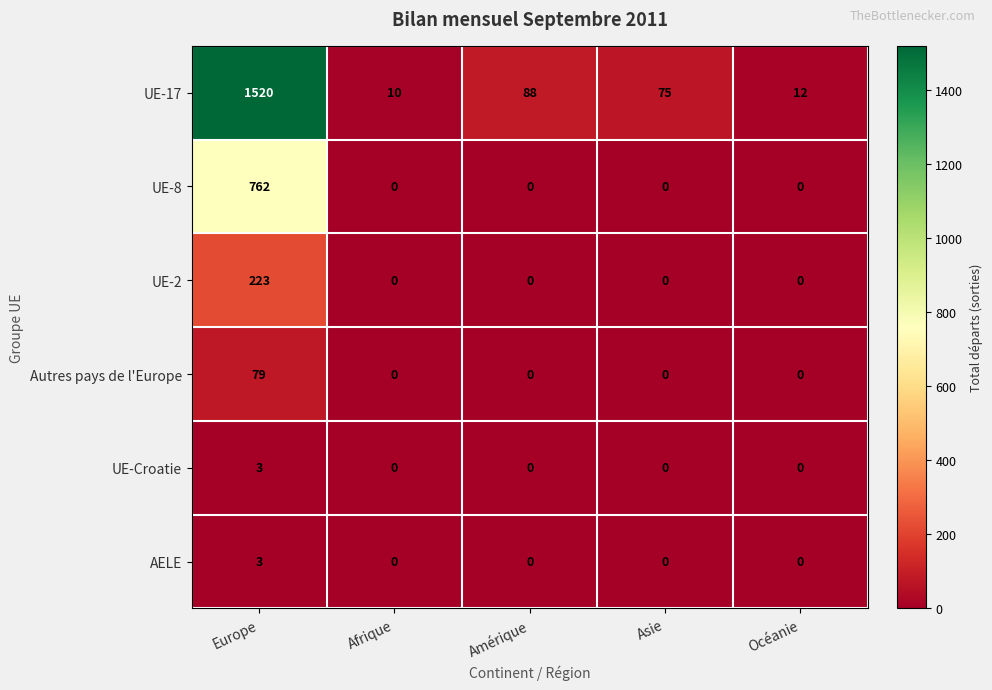

What is the spread (max minus min) of values at Asie?

75